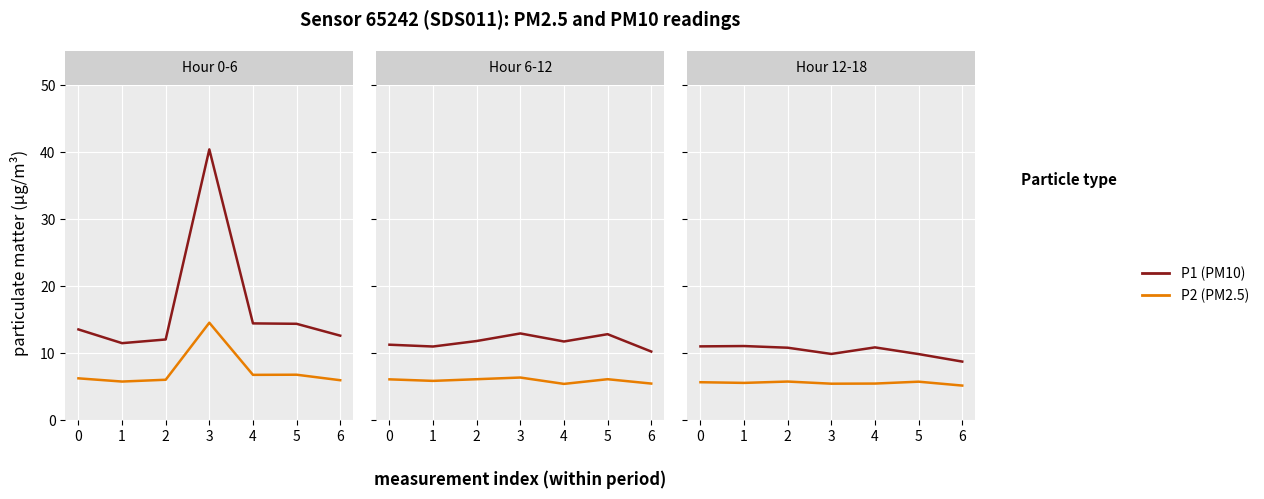

How many lines are shown in the chart?

2